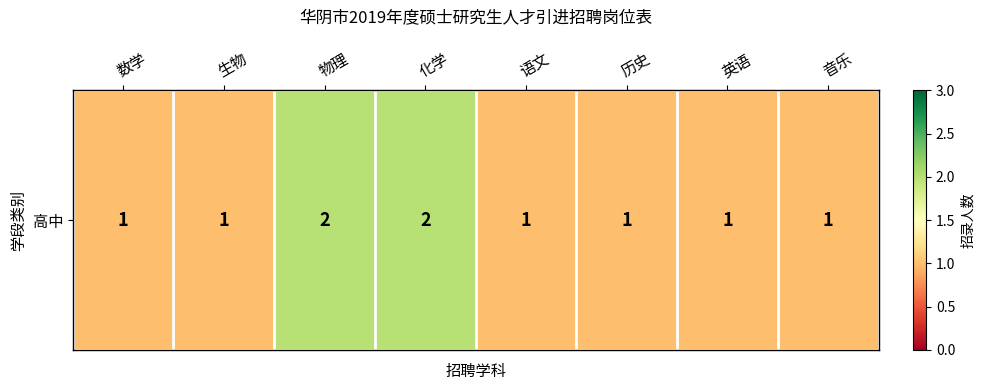

What is the maximum value shown in the chart?

2